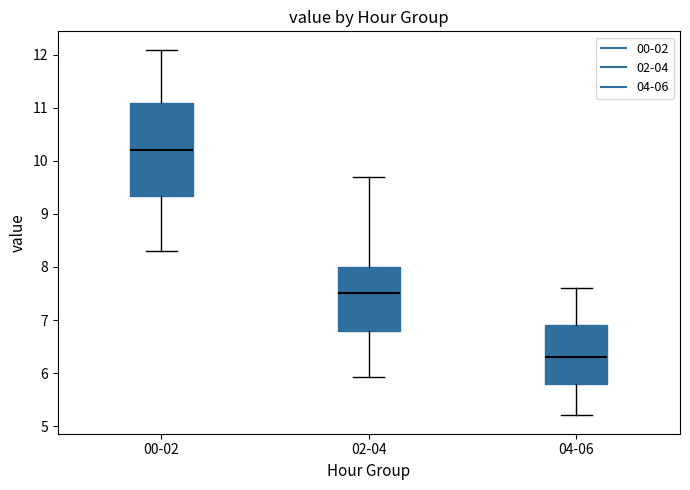

Reading left to right, read every box against the y-axis: the position of its median line, the range the box covers, and the ends of its whiskers. The values are not printed on the chart, so give them approximately, as read against the axis.

00-02: median 10.2, box 9.3 to 11.1, whiskers 8.3 to 12.1
02-04: median 7.5, box 6.8 to 8.0, whiskers 5.9 to 9.7
04-06: median 6.3, box 5.8 to 6.9, whiskers 5.2 to 7.6